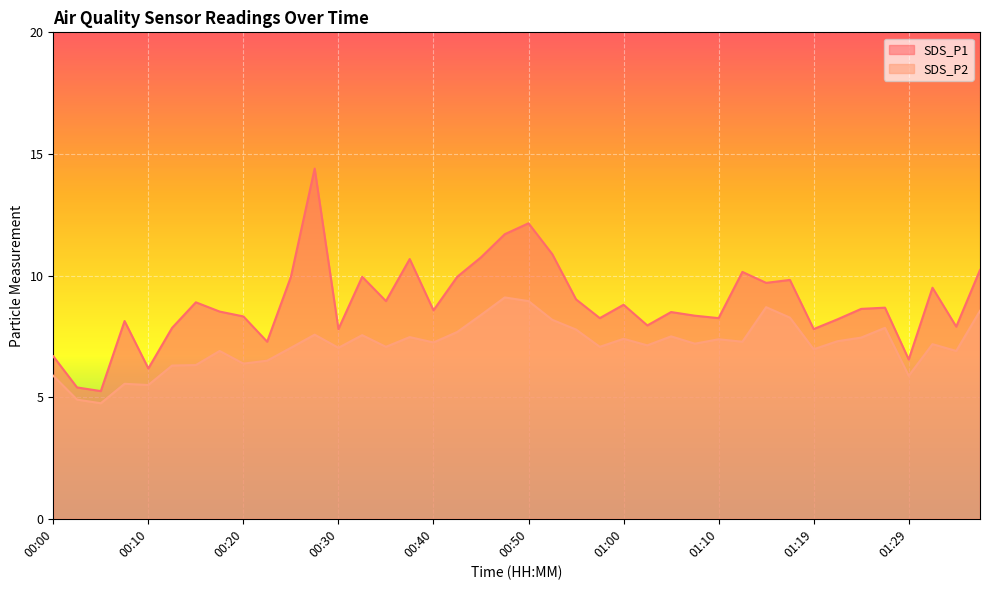

How many lines are shown in the chart?

2